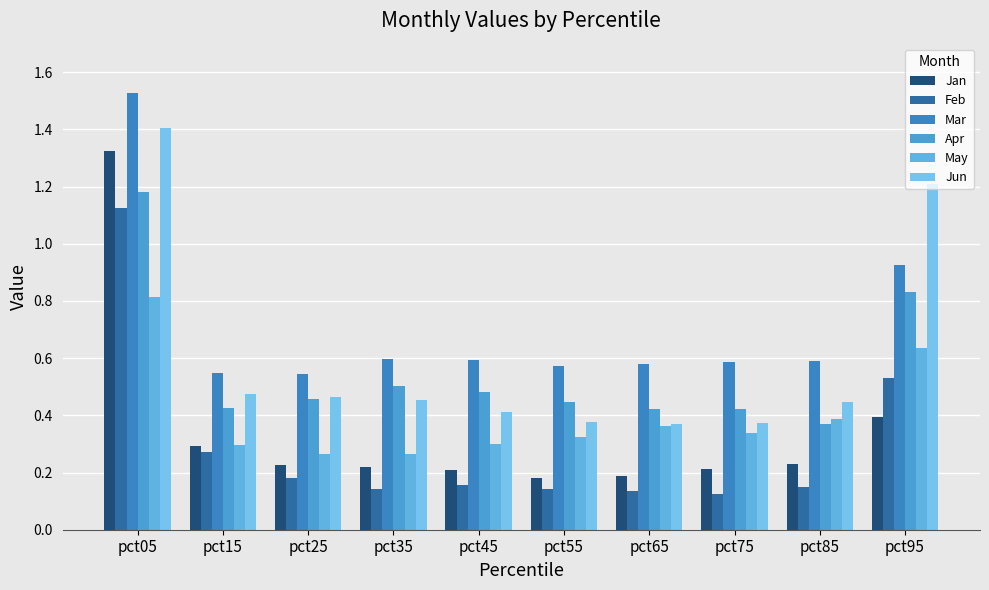

What is the difference between the highest and lowest values at pct35?

0.5